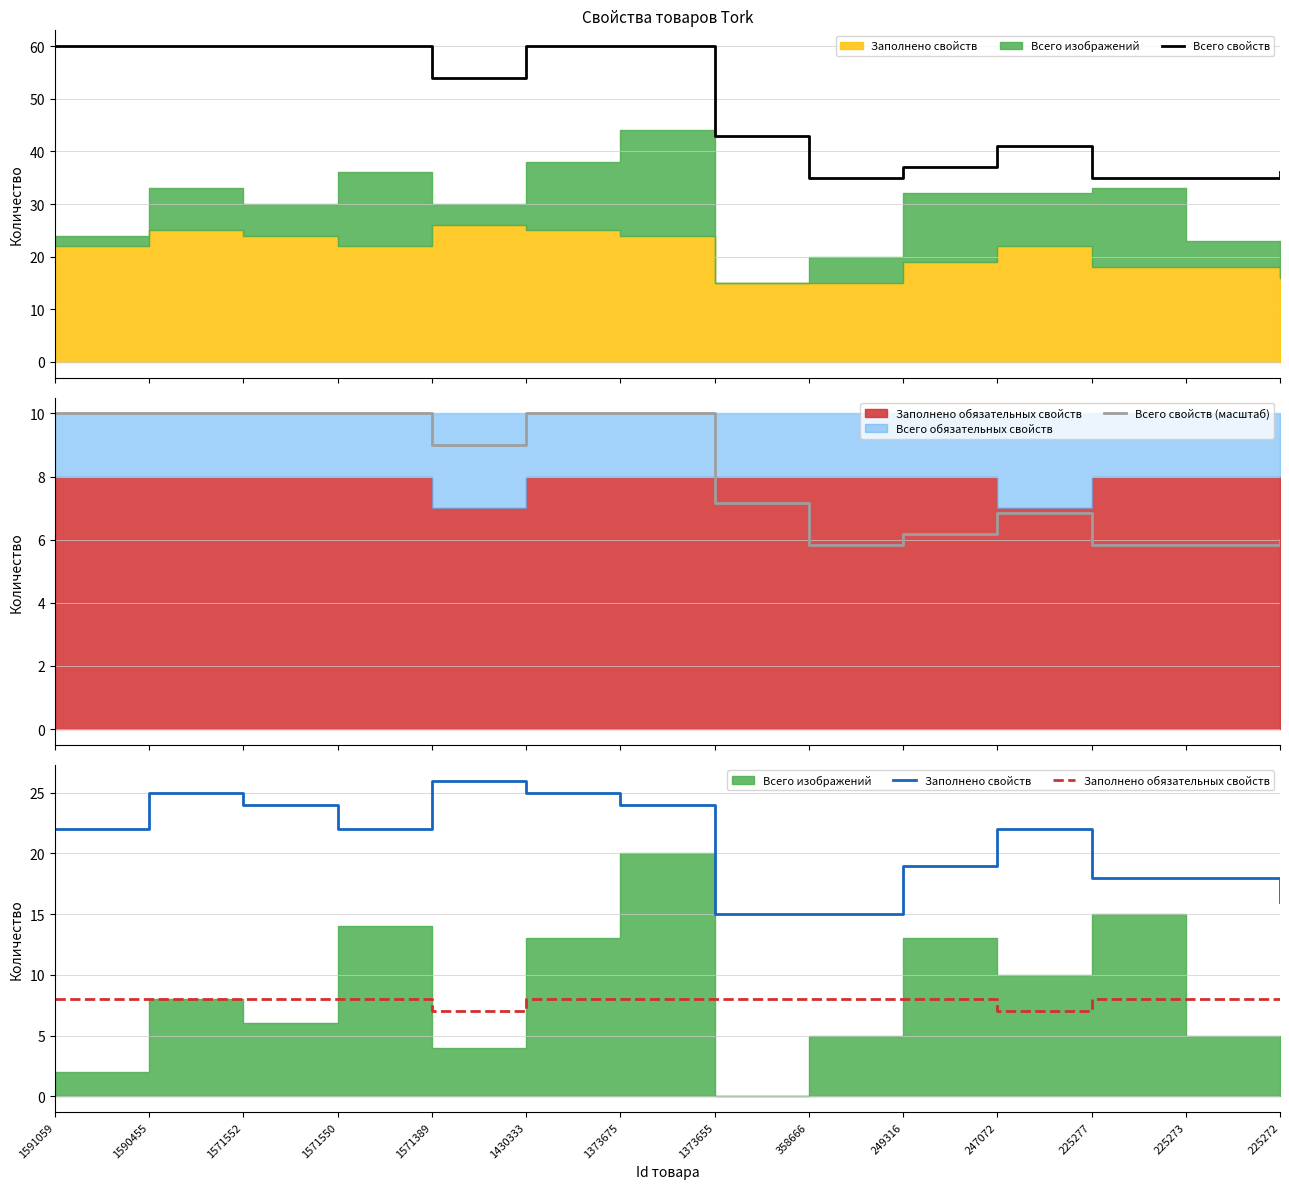

Which category has the lowest value in the Заполнено свойств series?

1373655